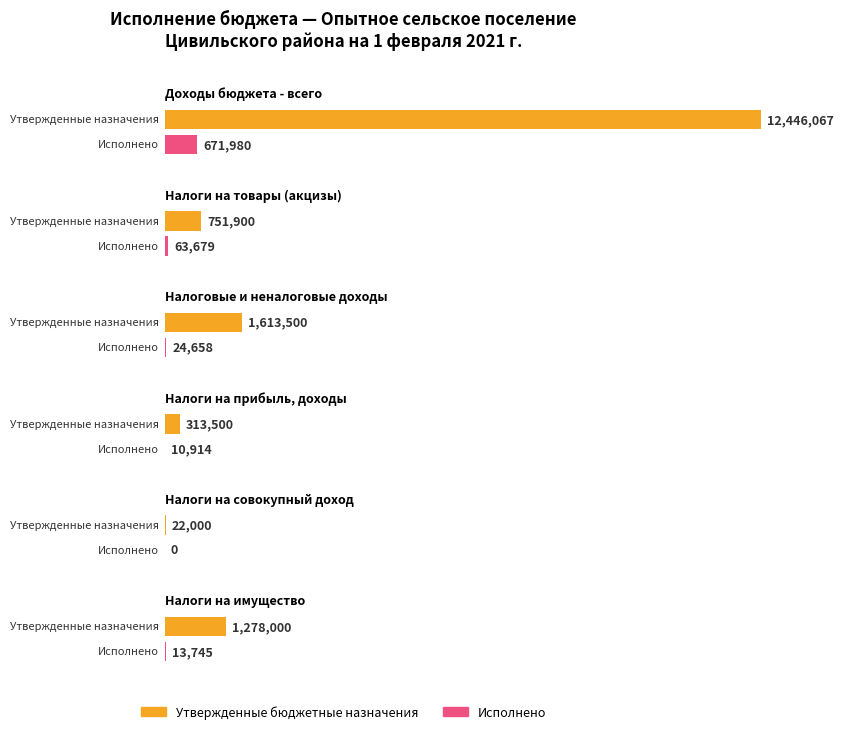

At which category is the sum across all series the highest?

Доходы бюджета - всего